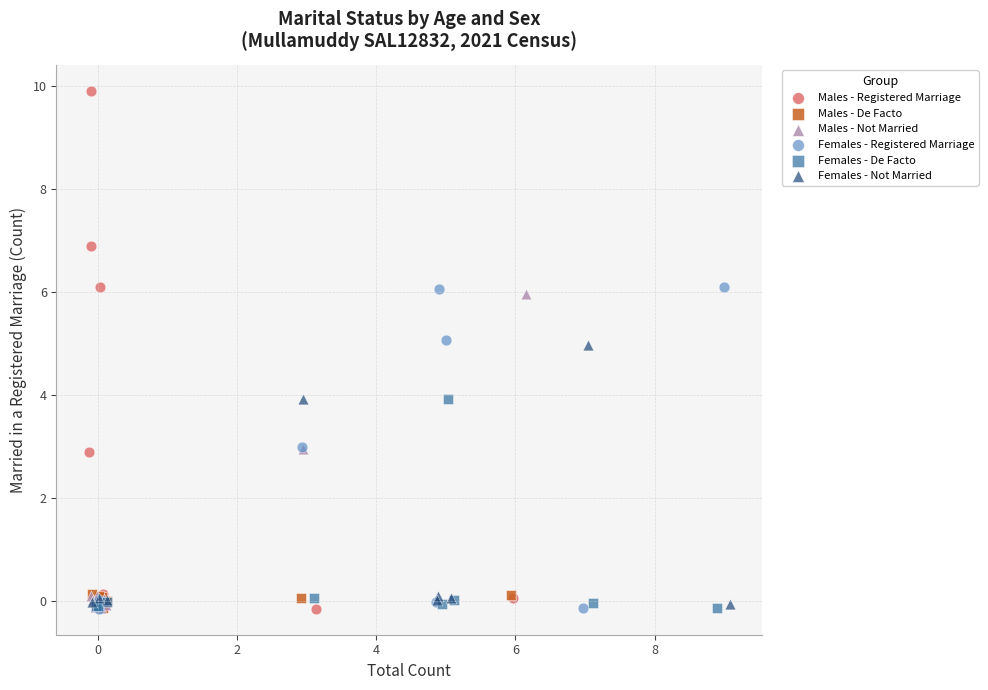

Which series reaches the maximum Y coordinate?

Males - Registered Marriage